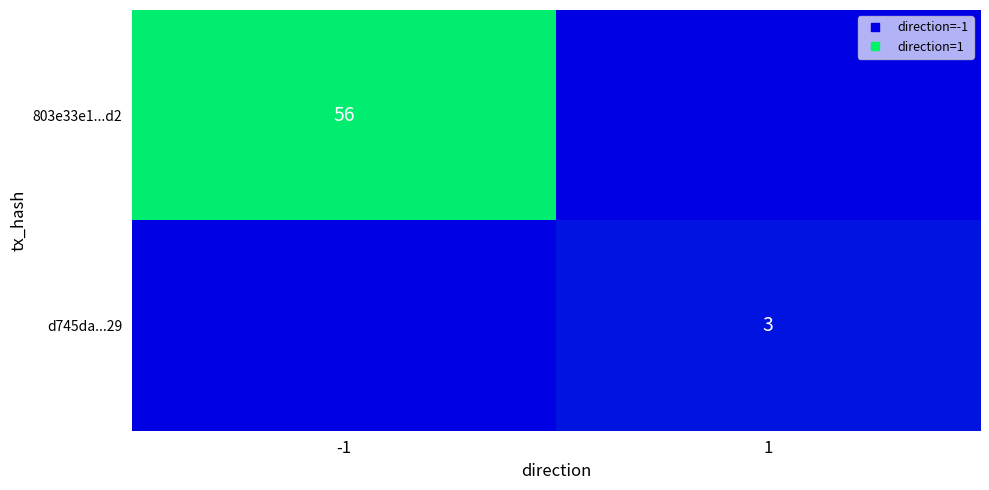

At how many categories does at least one series exceed 17?

1